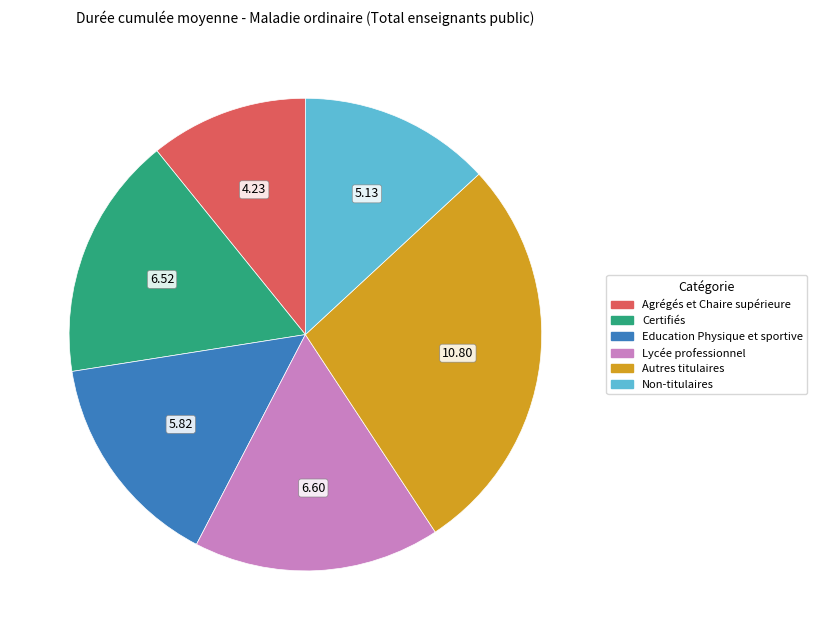

Combined, do Agrégés et Chaire supérieure and Lycée professionnel account for over 50%?

No